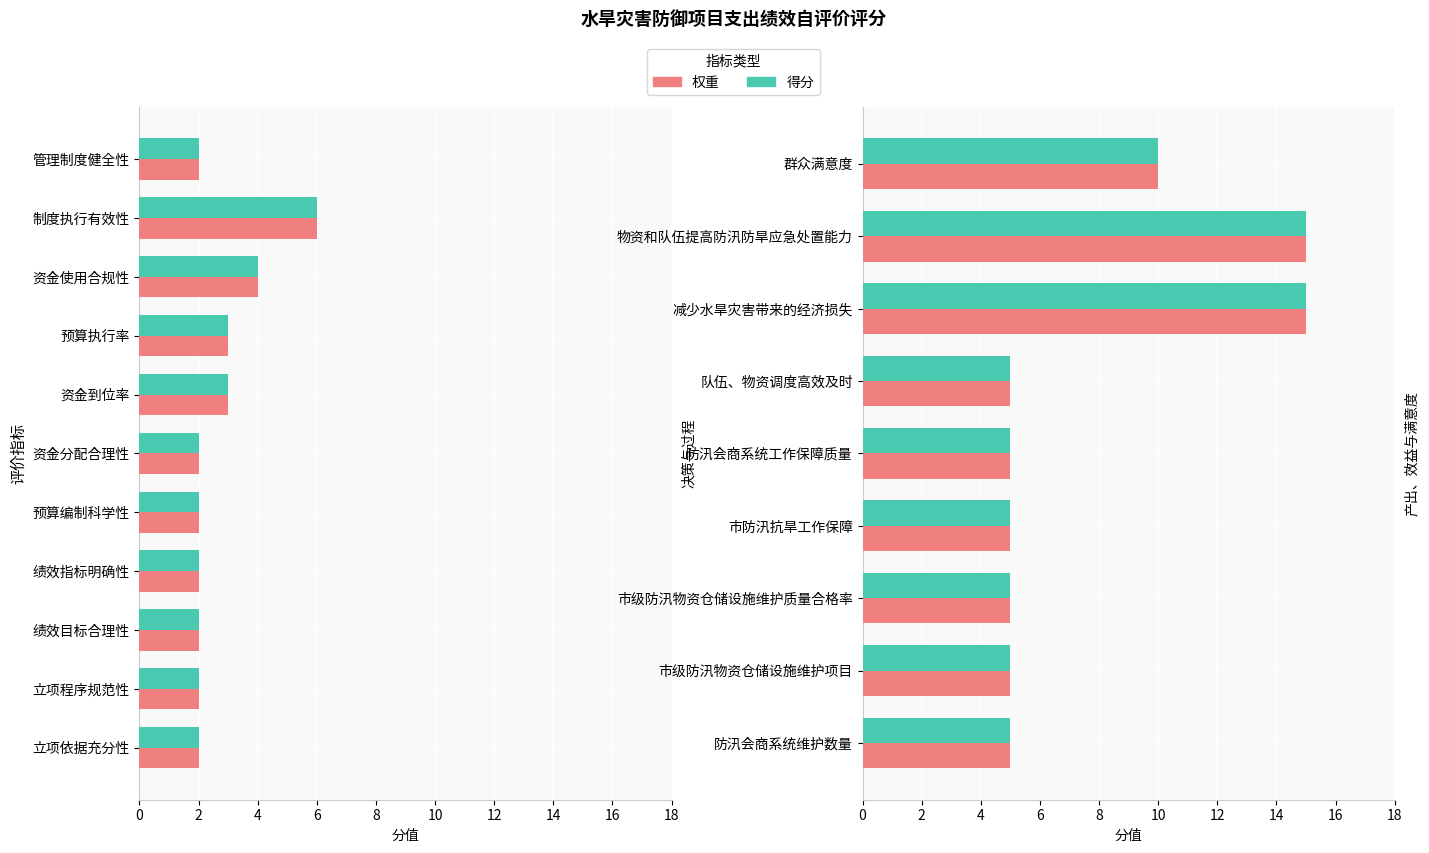

Rank the series at 防汛会商系统维护数量 from highest to lowest value.

权重, 得分